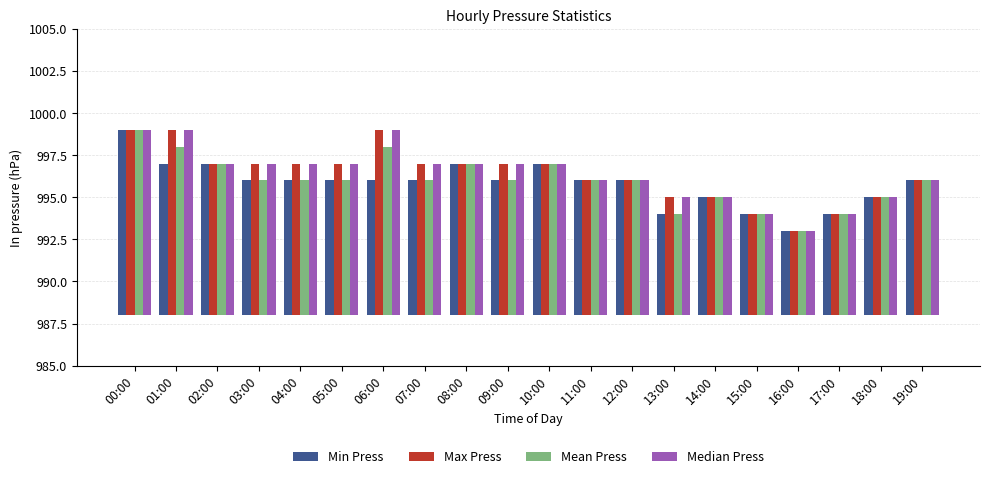

List the series in order of their peak value, lowest first.

Min Press, Max Press, Mean Press, Median Press